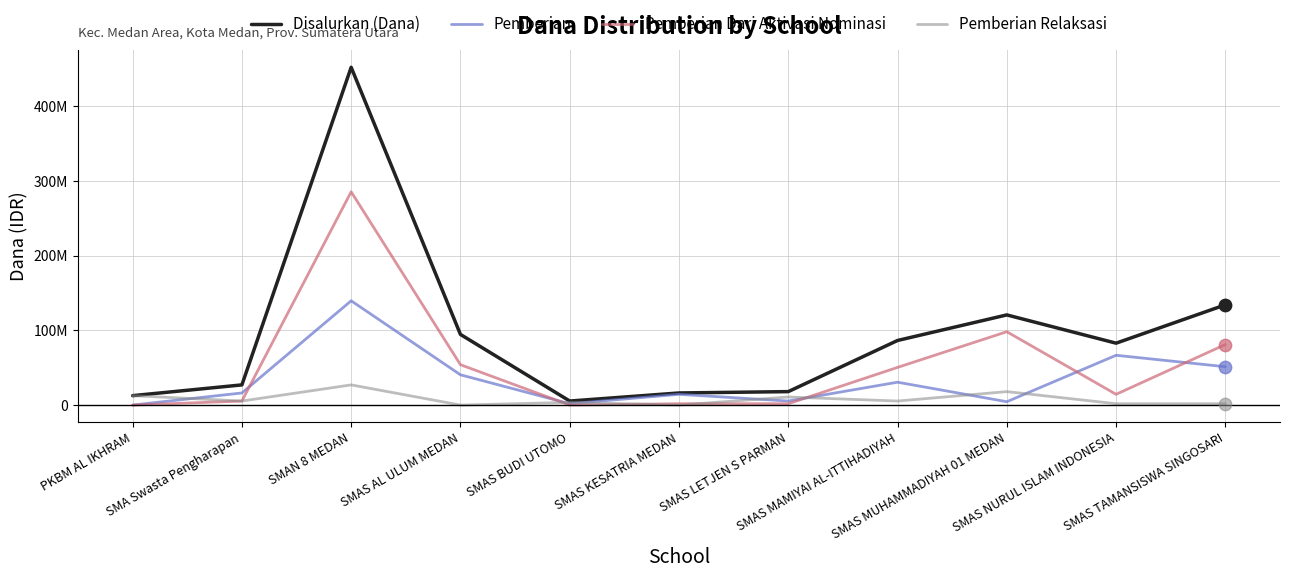

Does the chart have visible grid lines?

Yes